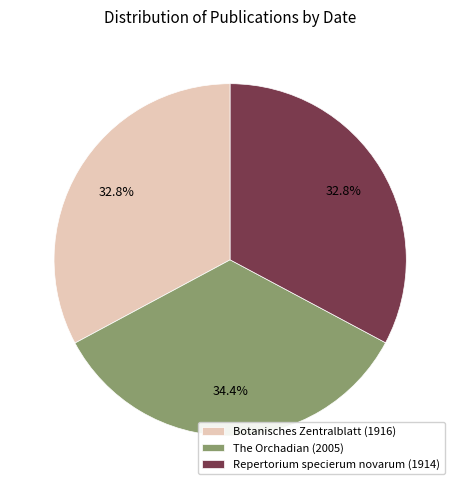

Approximately how many times larger is the value at Botanisches Zentralblatt (1916) compared to The Orchadian (2005)?

1.0